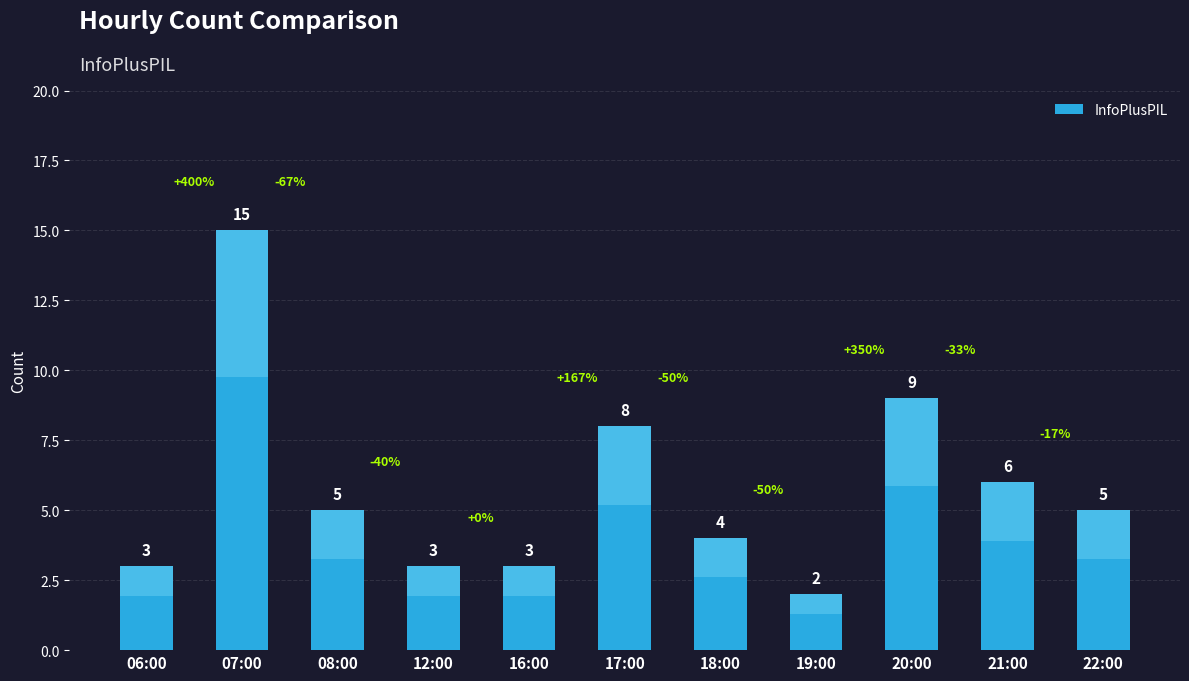

Where is the data nearest to the value 8?

17:00